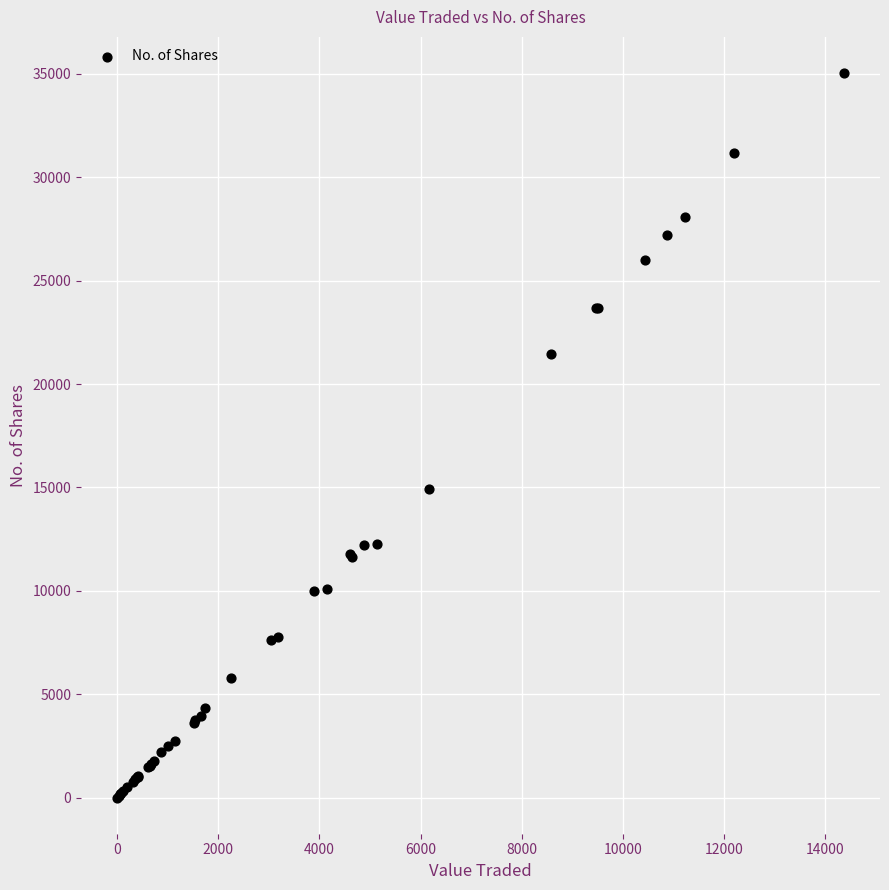

What Y value in the scatter plot is closest to 17521?

14920